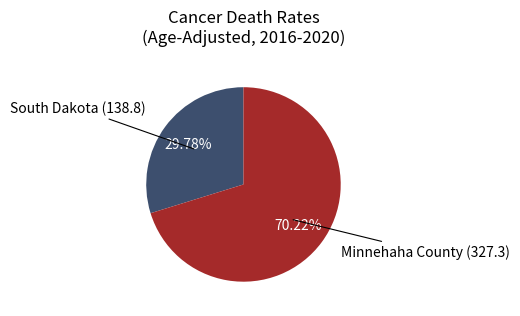

What is the ratio of the value at Minnehaha County (327.3) to the value at South Dakota (138.8)?

2.4